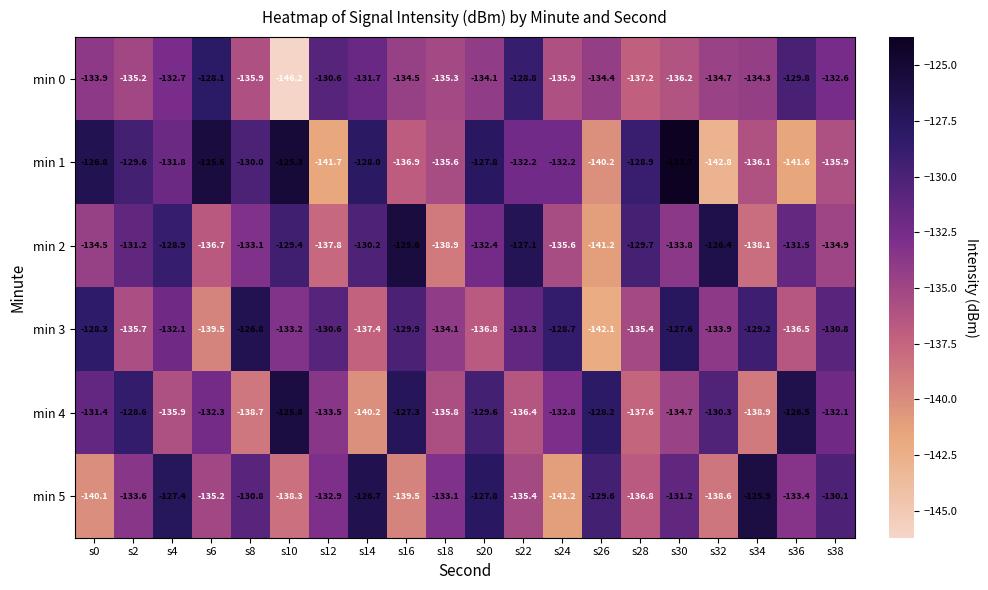

The value of min 5 at s38 is -130.1. True or false?

True